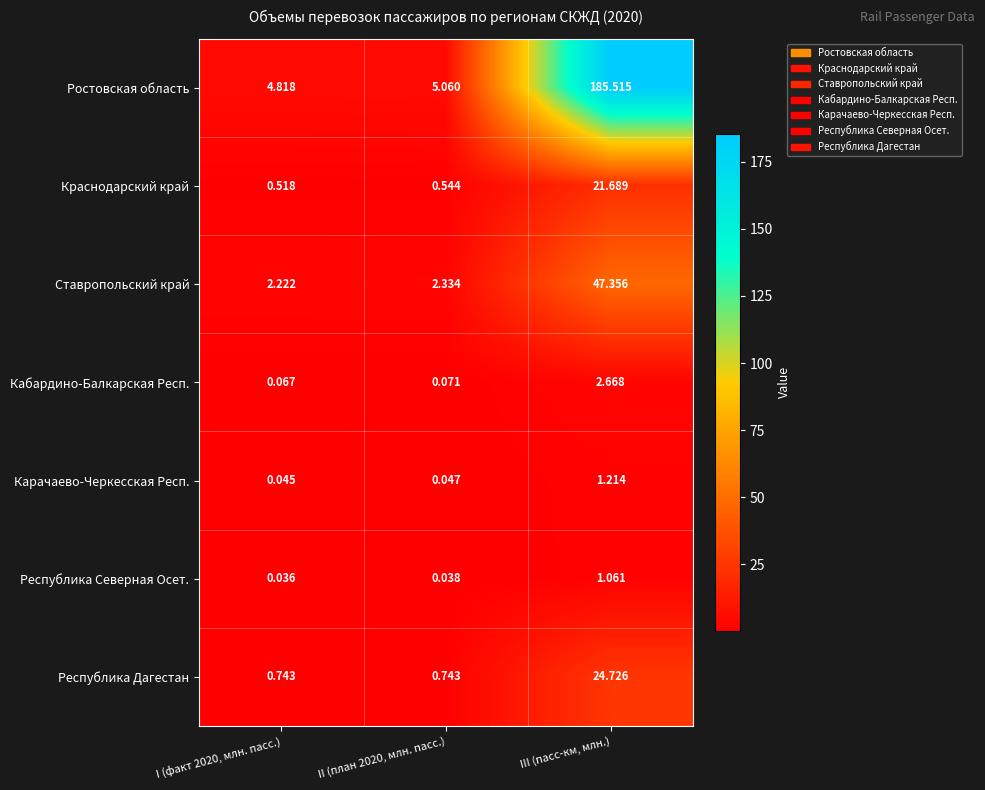

Rank the series by their maximum value, from highest to lowest.

Ростовская область, Ставропольский край, Республика Дагестан, Краснодарский край, Кабардино-Балкарская Респ., Карачаево-Черкесская Респ., Республика Северная Осет.